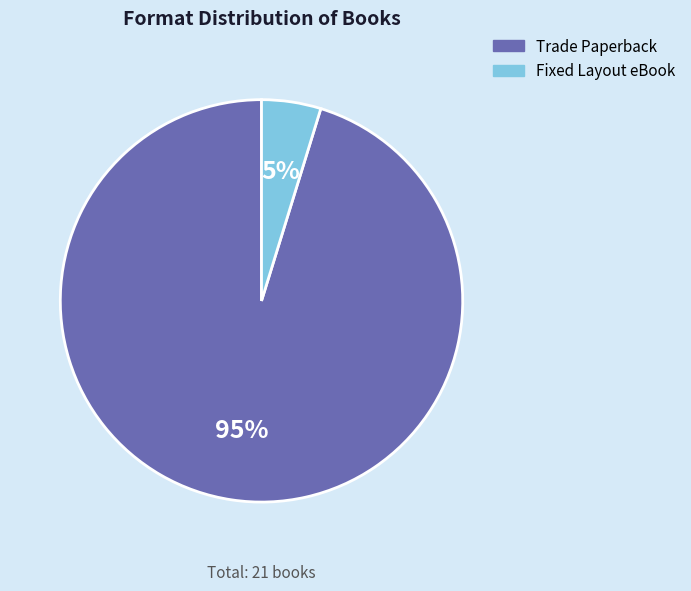

Which has a higher value, Trade Paperback or Fixed Layout eBook?

Trade Paperback